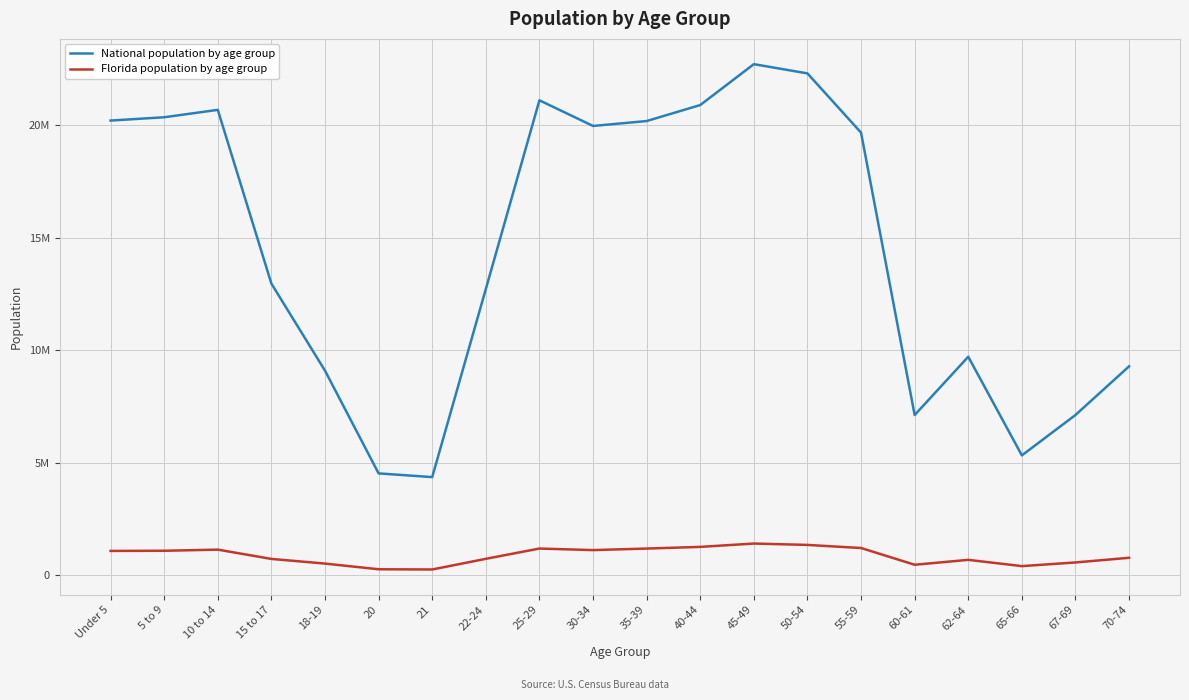

Between 35-39 and 30-34, which is larger?

35-39